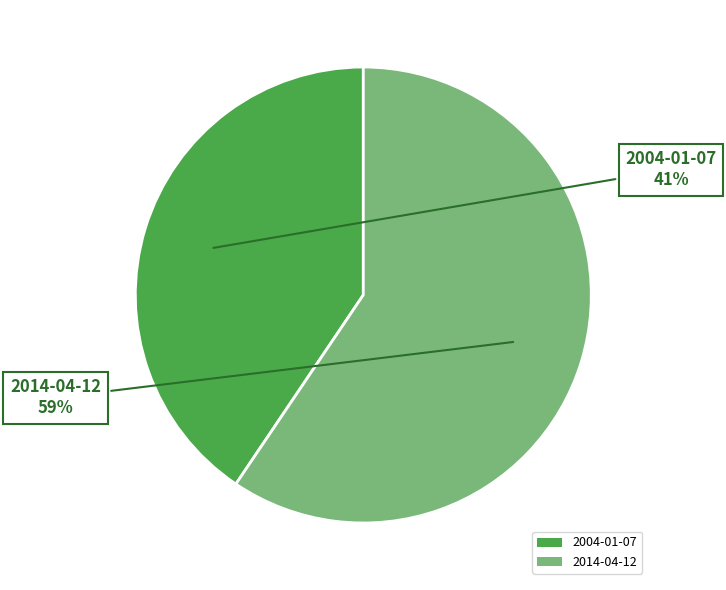

The 2014-04-12 slice represents 59% of the pie. True or false?

True